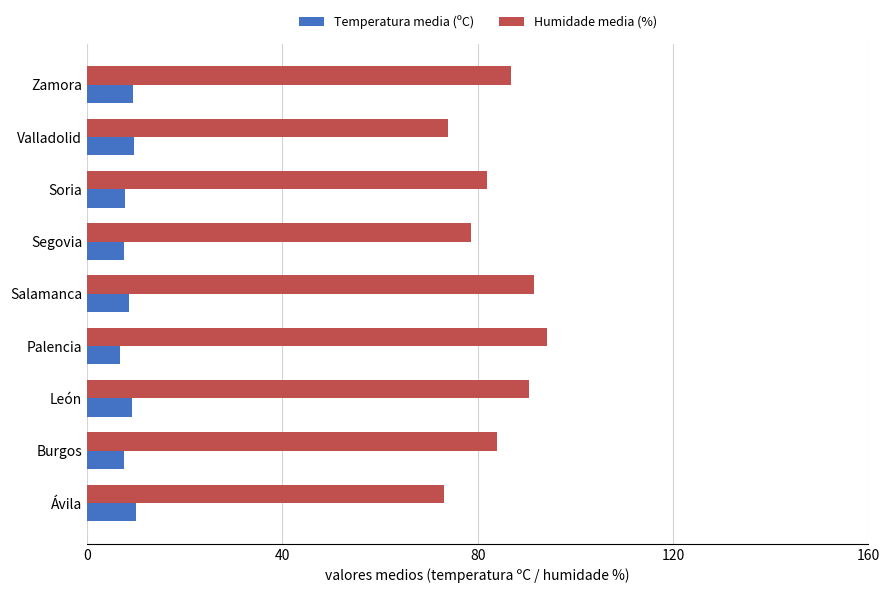

What is the difference between the second highest and second lowest values in the Temperatura media (ºC) series?

2.1